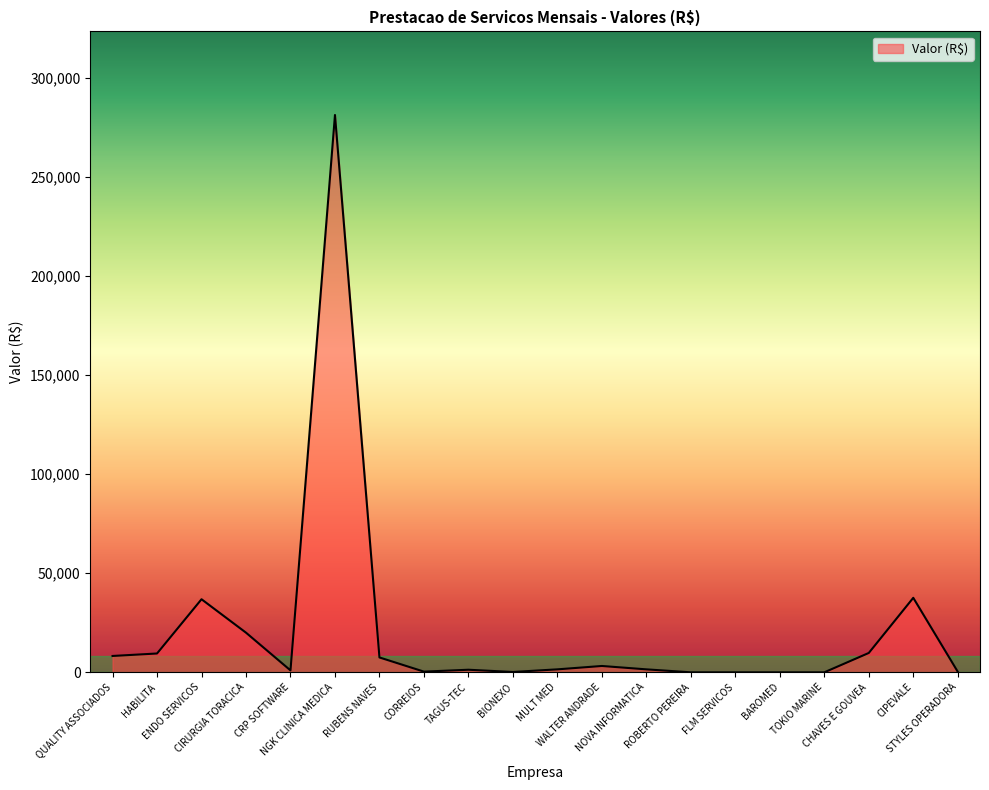

What is the difference between the maximum and minimum values?

281203